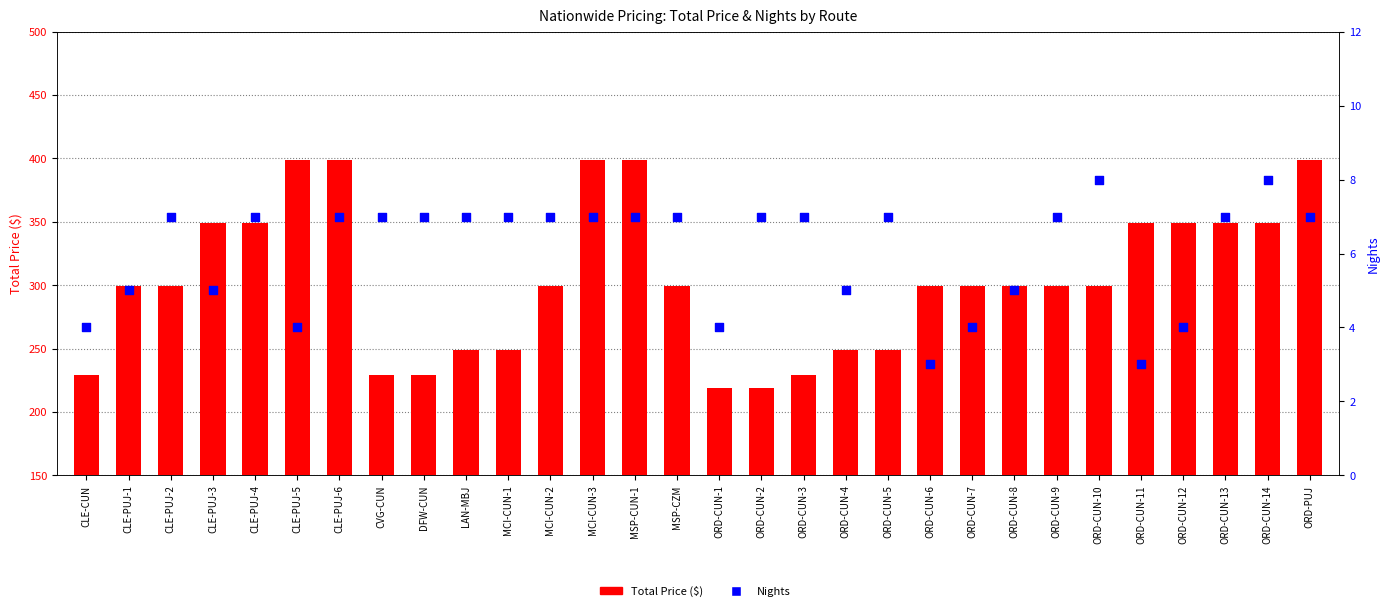

Is the value of Nights at MSP-CUN-1 greater than the value of Total Price ($) at MCI-CUN-2?

No